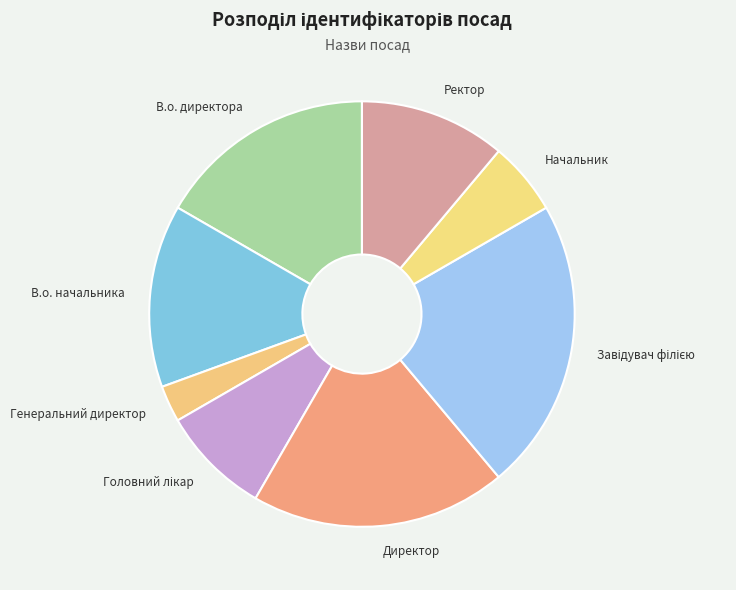

Which slice is the smallest?

Генеральний директор